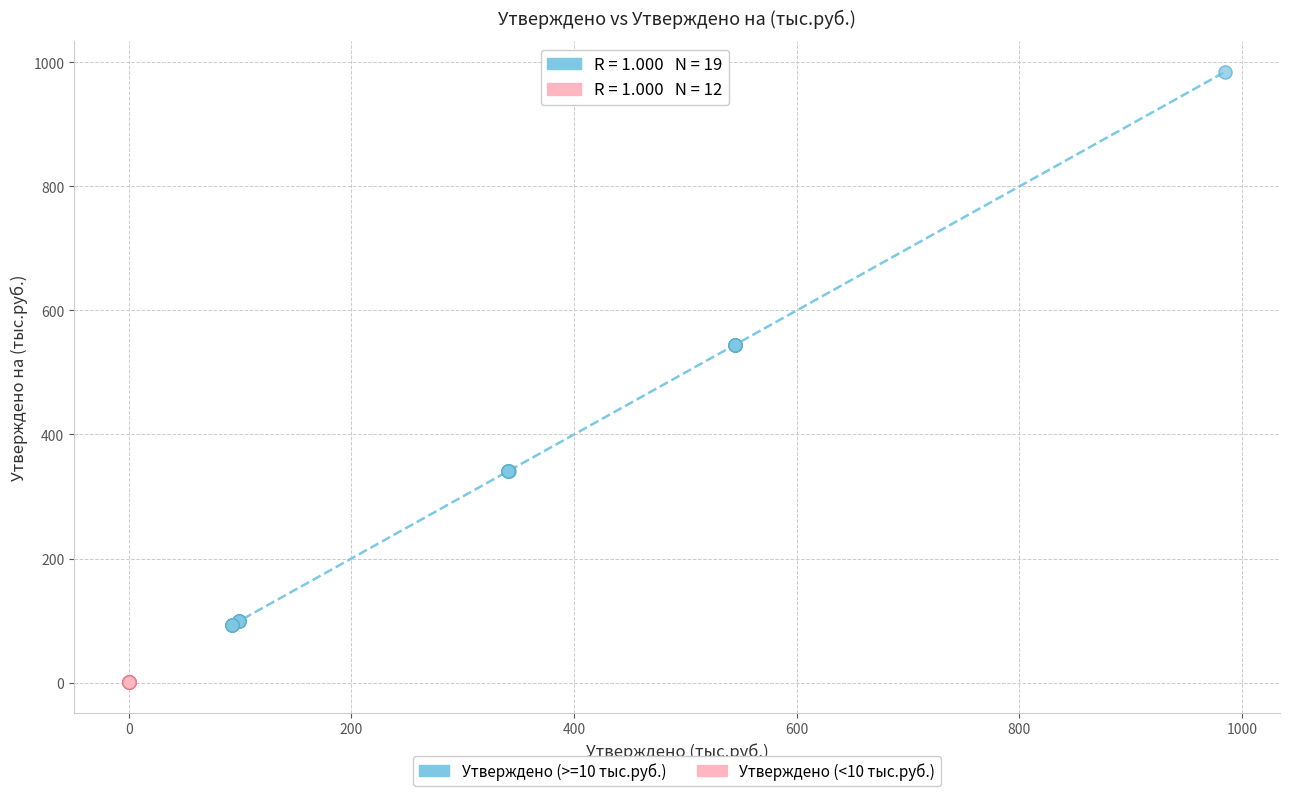

Which series reaches the maximum Y coordinate?

Утверждено (>=10 тыс.руб.)